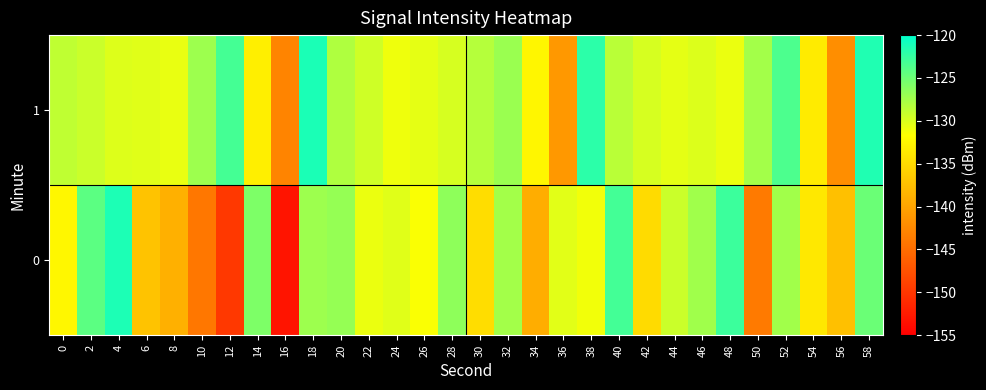

At 0, list the series in order from smallest to largest.

0, 1